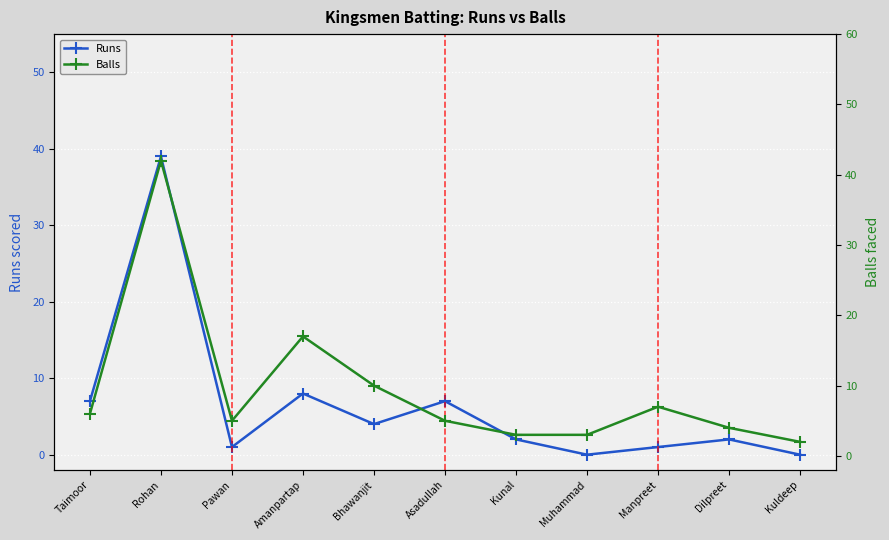

The Balls series shows 3 at Asadullah. True or false?

False